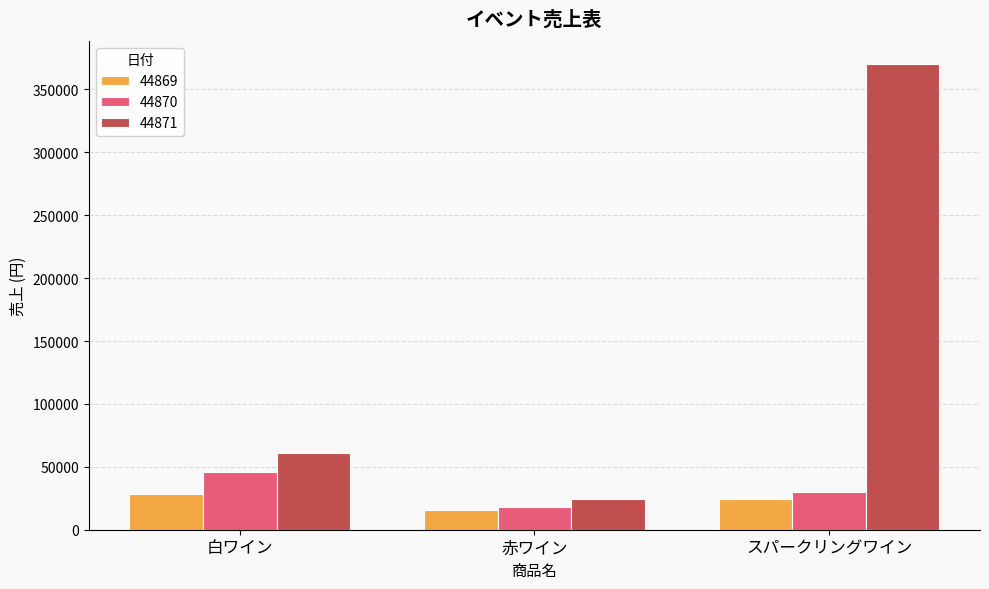

Reading right to left, what are all the values shown in this chart?

44869: 24500	16000	28000
44870: 30000	18000	45500
44871: 370000	24500	61000